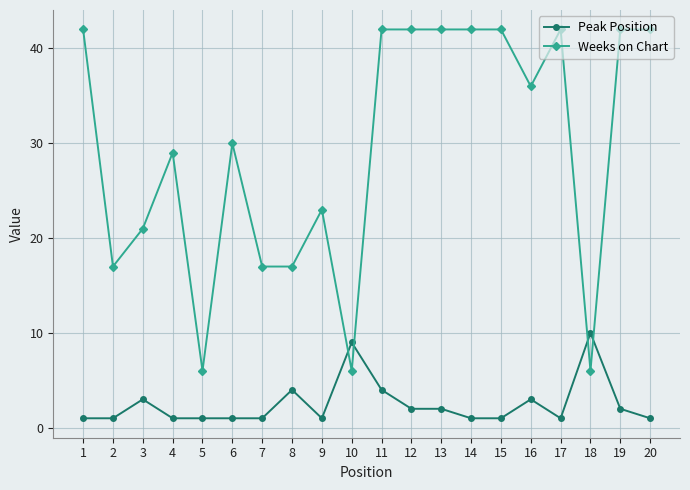

What is the highest value of the Peak Position series?

10